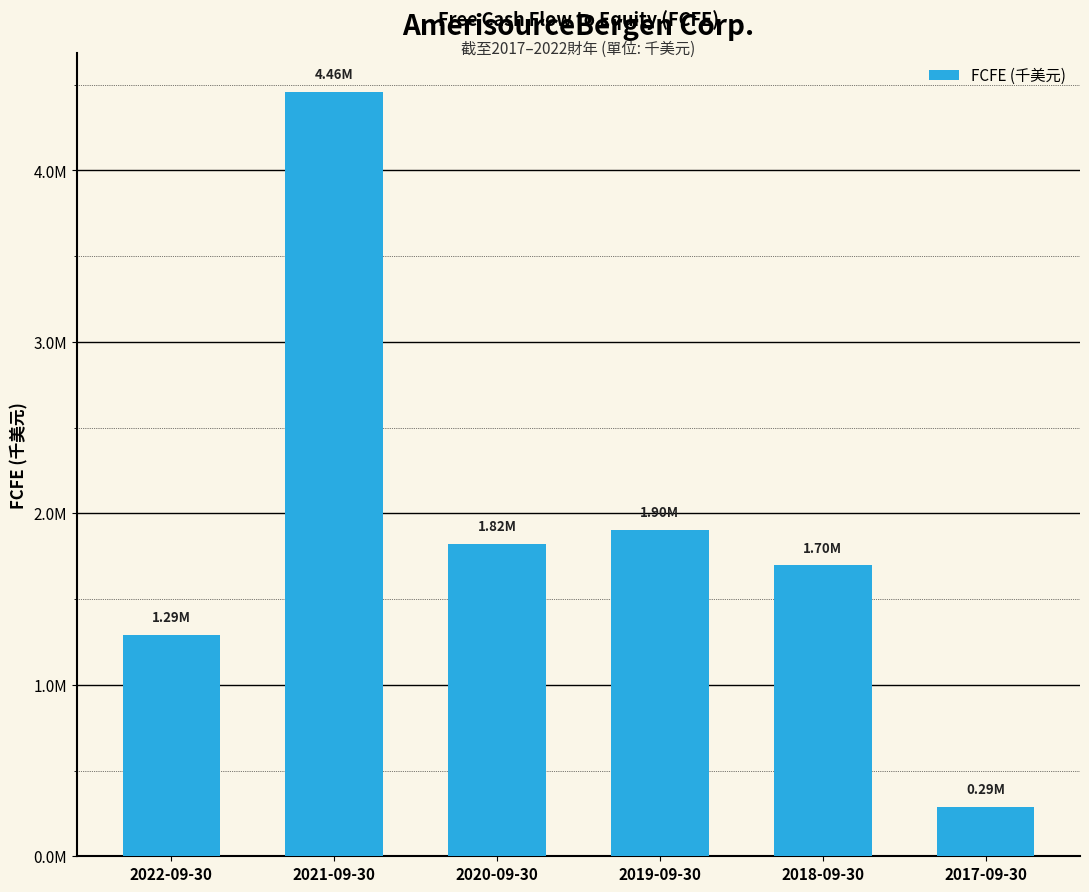

What is the value of the 5th bar from the left?

1696424